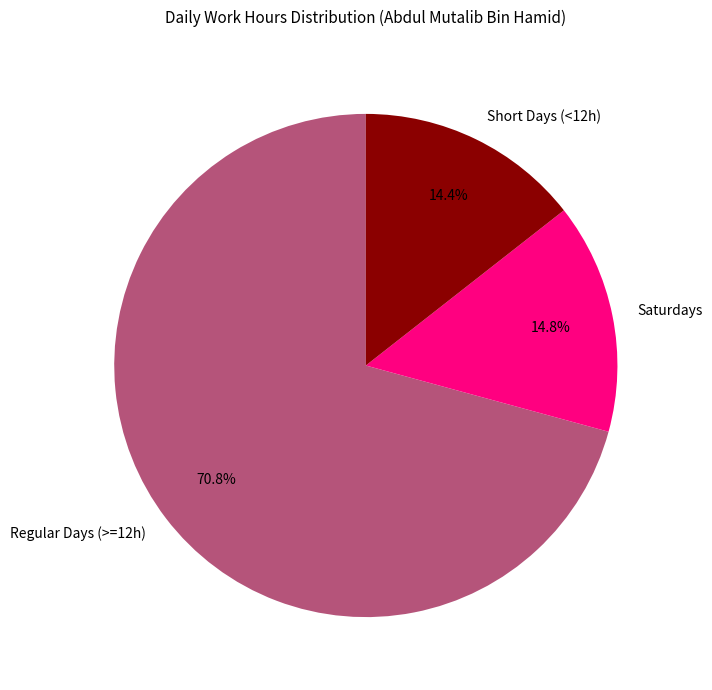

What is the ratio of the value at Regular Days (>=12h) to the value at Saturdays?

4.8